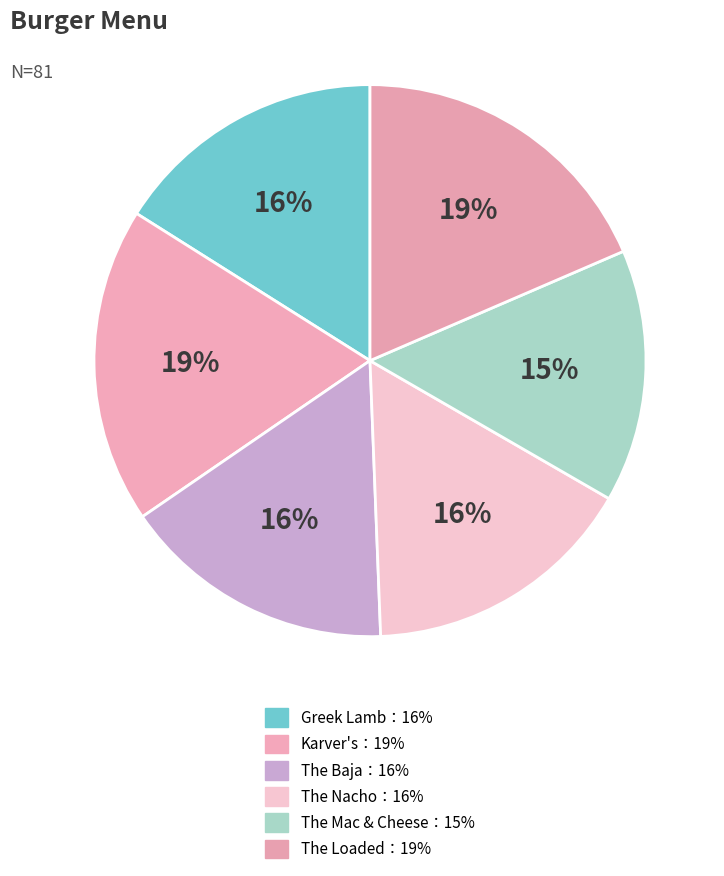

Count the number of slices in the pie.

6